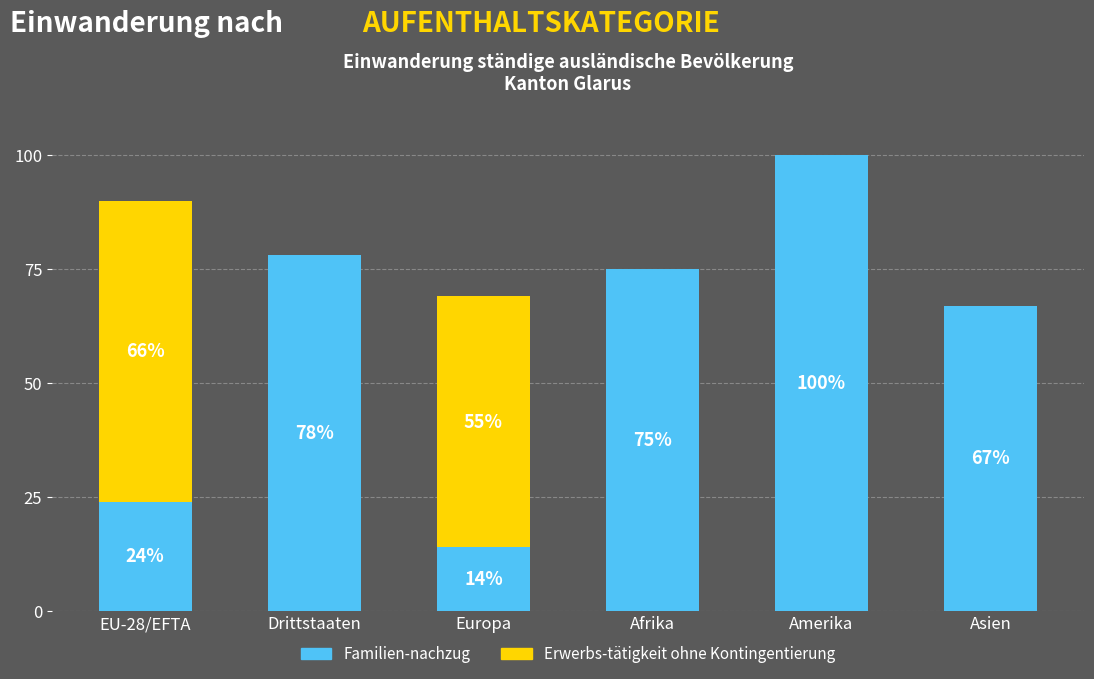

Are the bars grouped side by side (vs. stacked)?

No